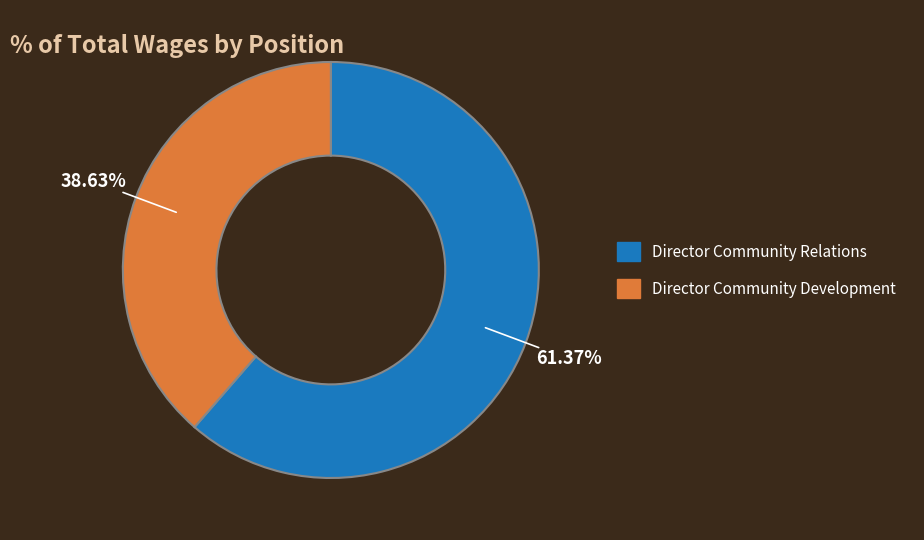

Rank the categories by value from highest to lowest.

Director Community Relations, Director Community Development